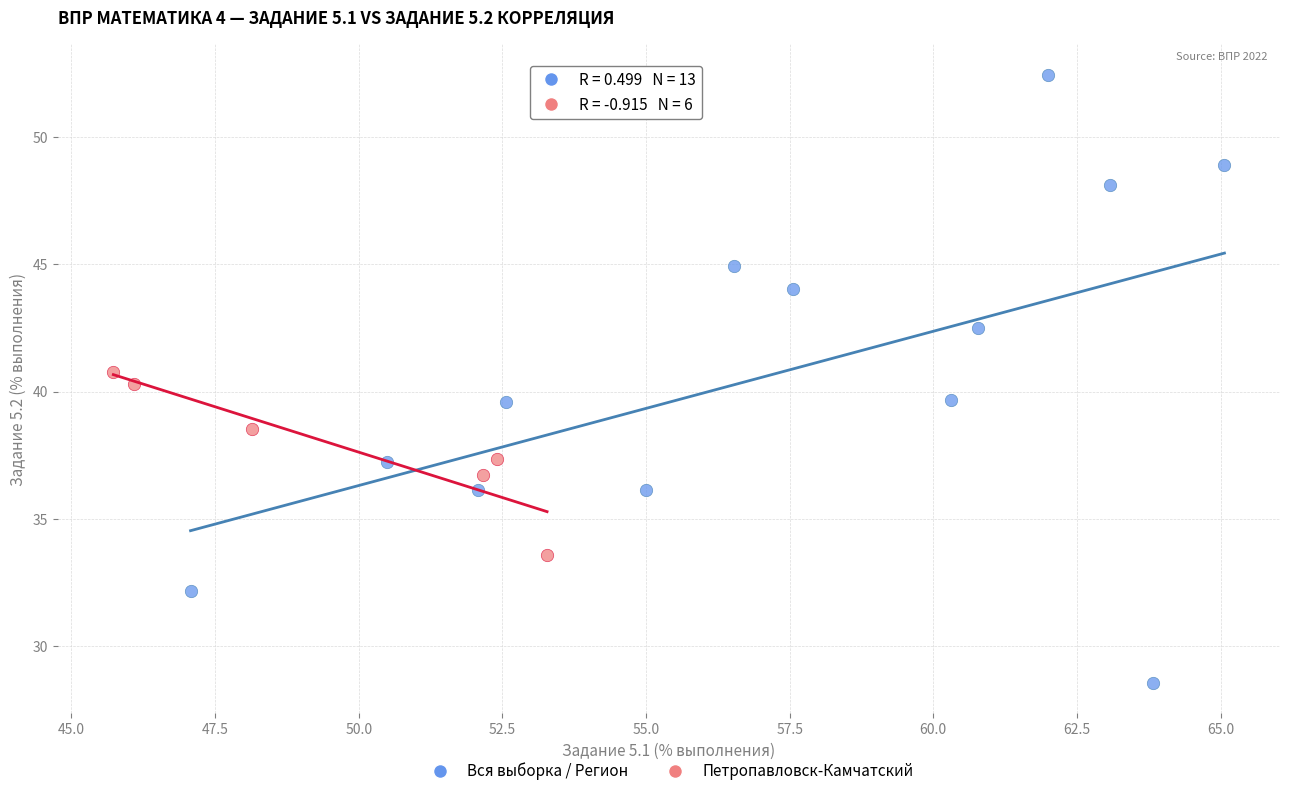

Which series has the widest spread of Y values?

Вся выборка / Регион